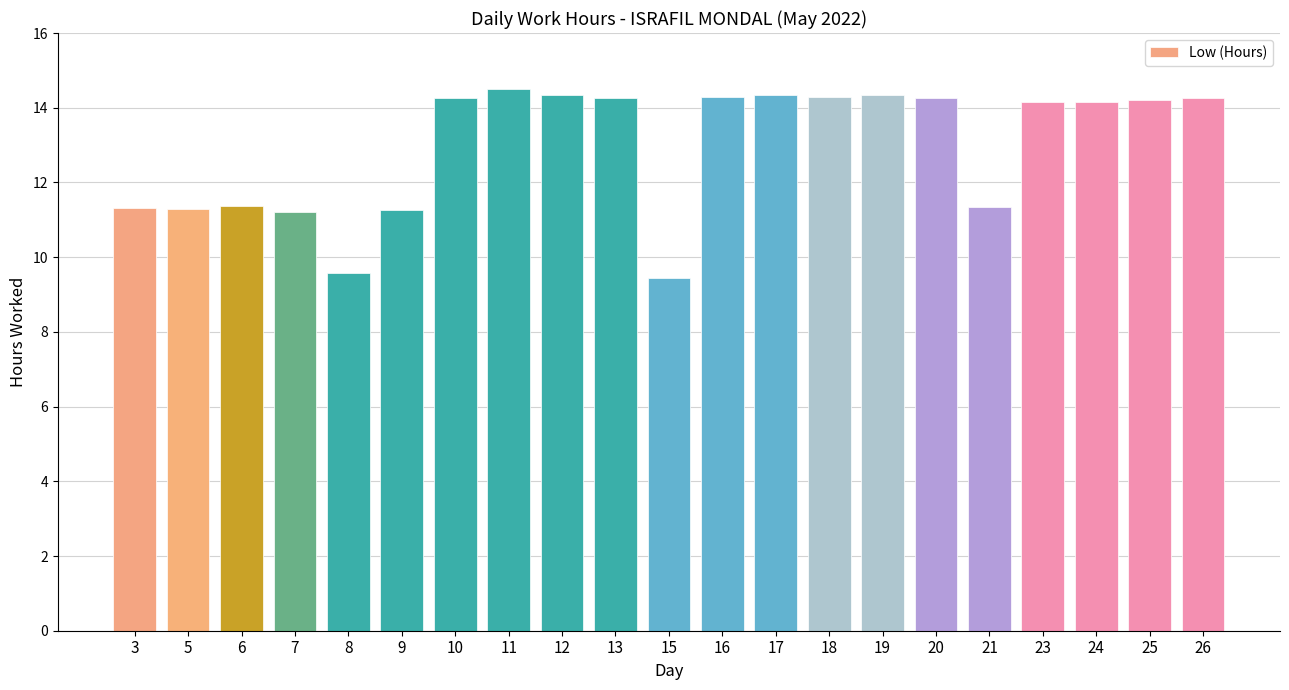

What is the sum of all values?

272.5